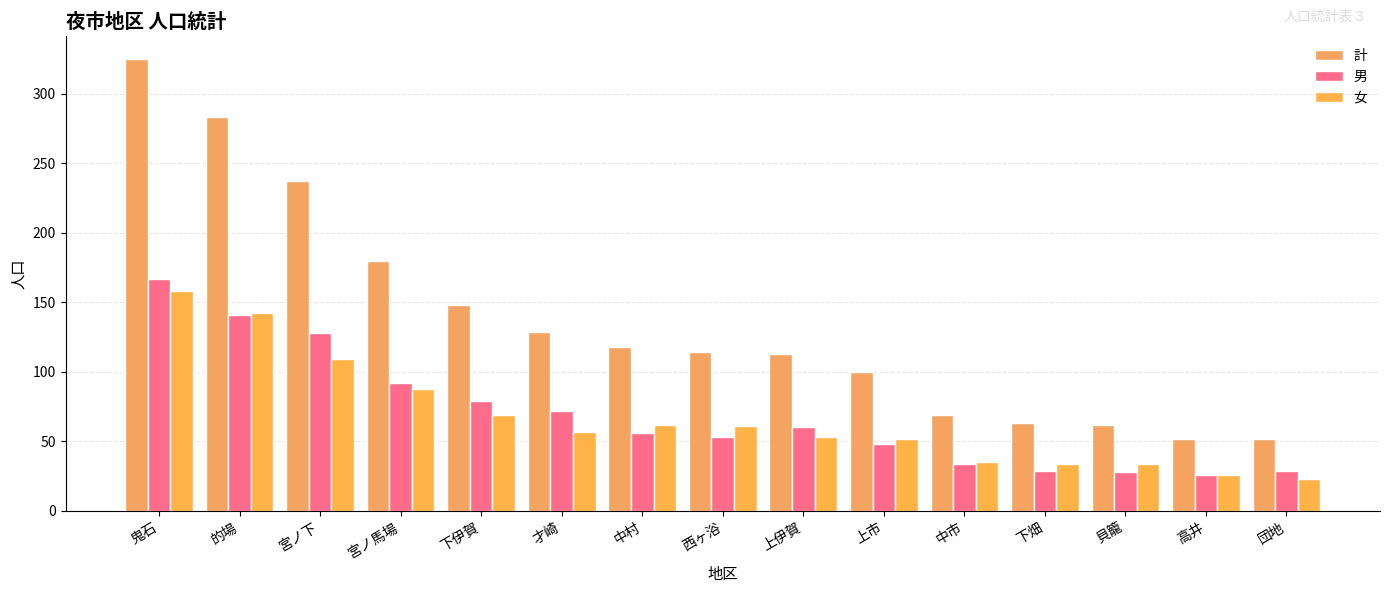

What is the total value across all series at 団地?

104